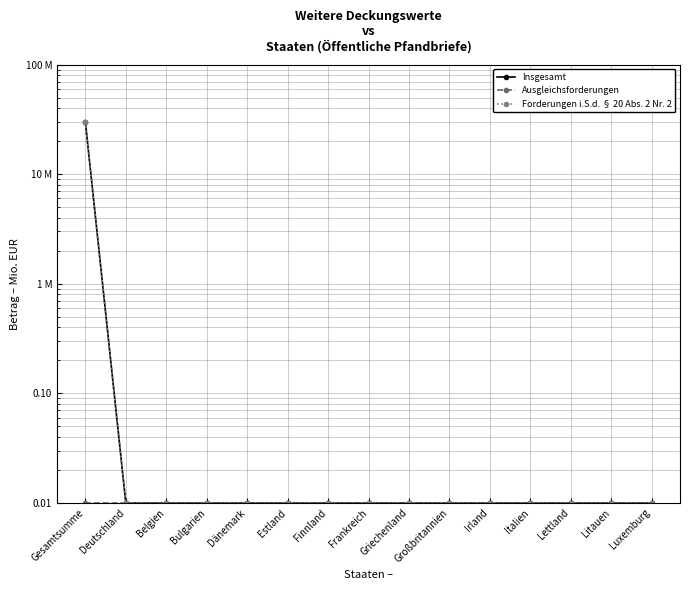

True or false: Forderungen i.S.d. § 20 Abs. 2 Nr. 2 has more than 1 points higher than both neighbors.

False